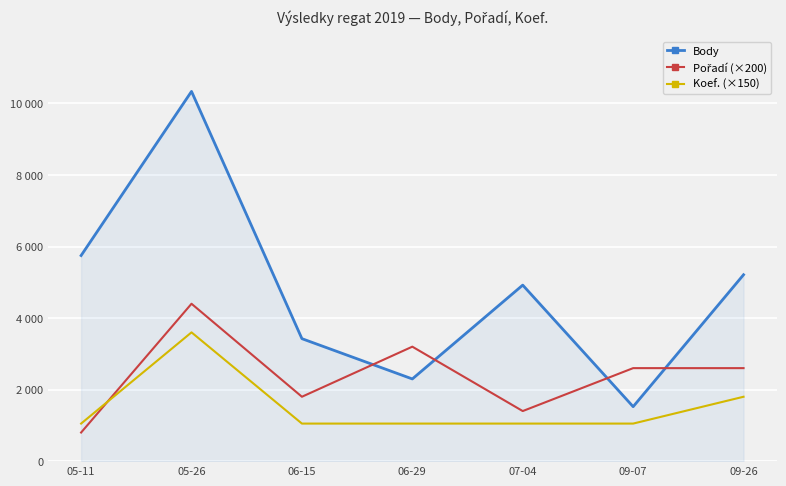

Does the chart have visible grid lines?

Yes